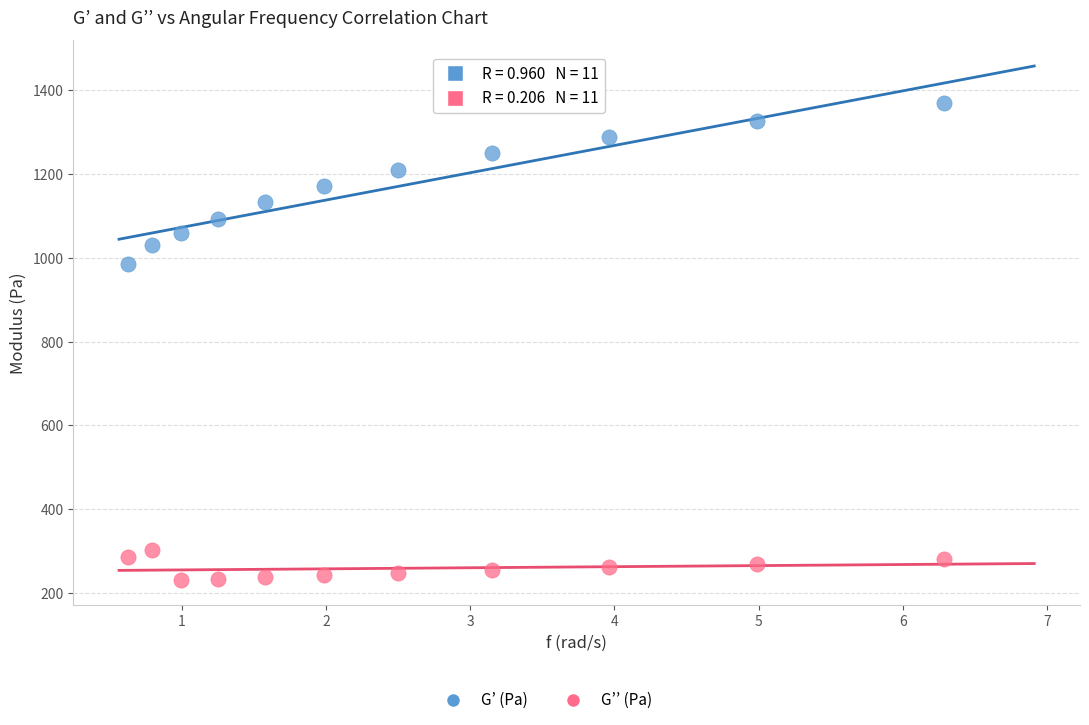

Which series reaches the minimum Y coordinate?

G’’ (Pa)